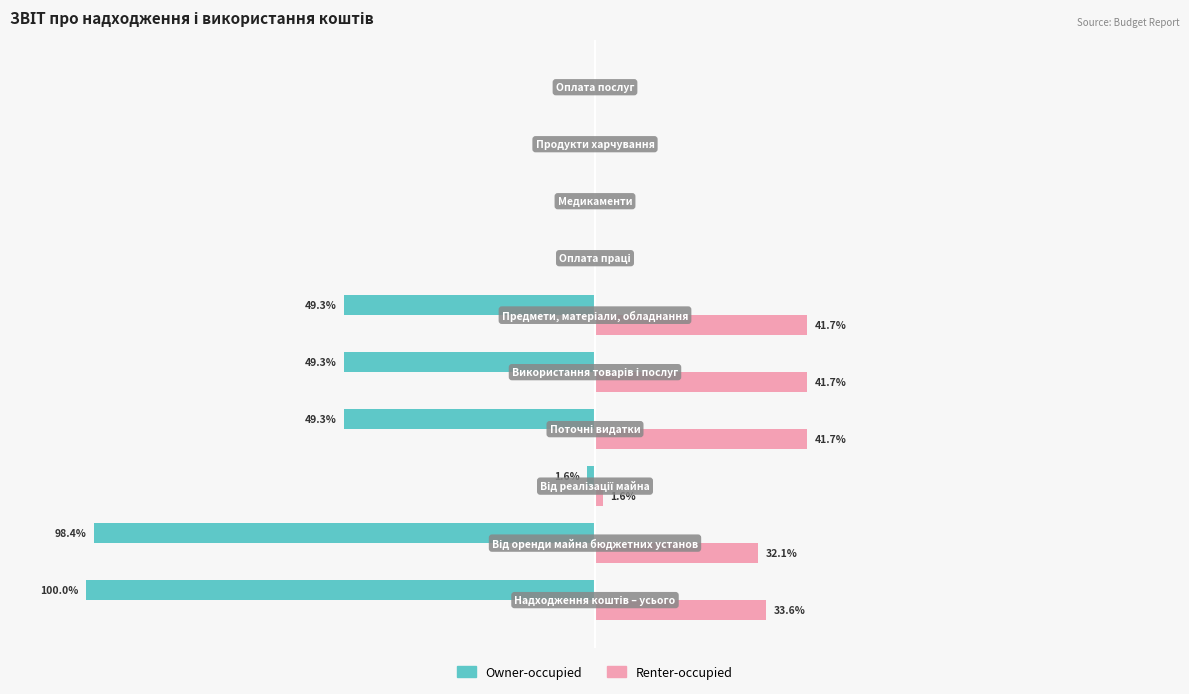

Which series has the largest total across all categories?

Renter-occupied